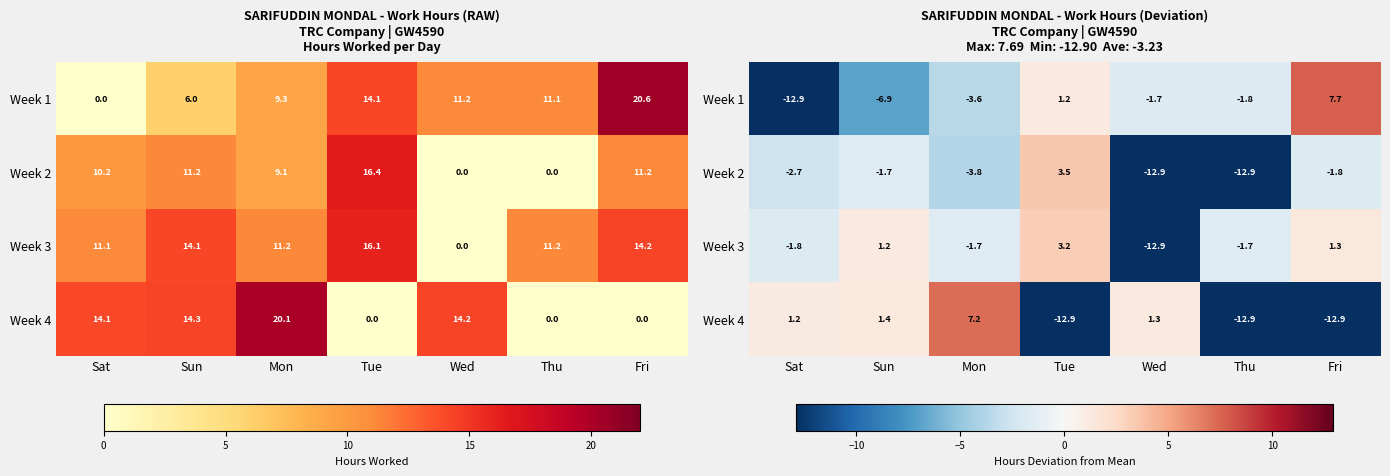

Which series has the largest total across all categories?

Week 3